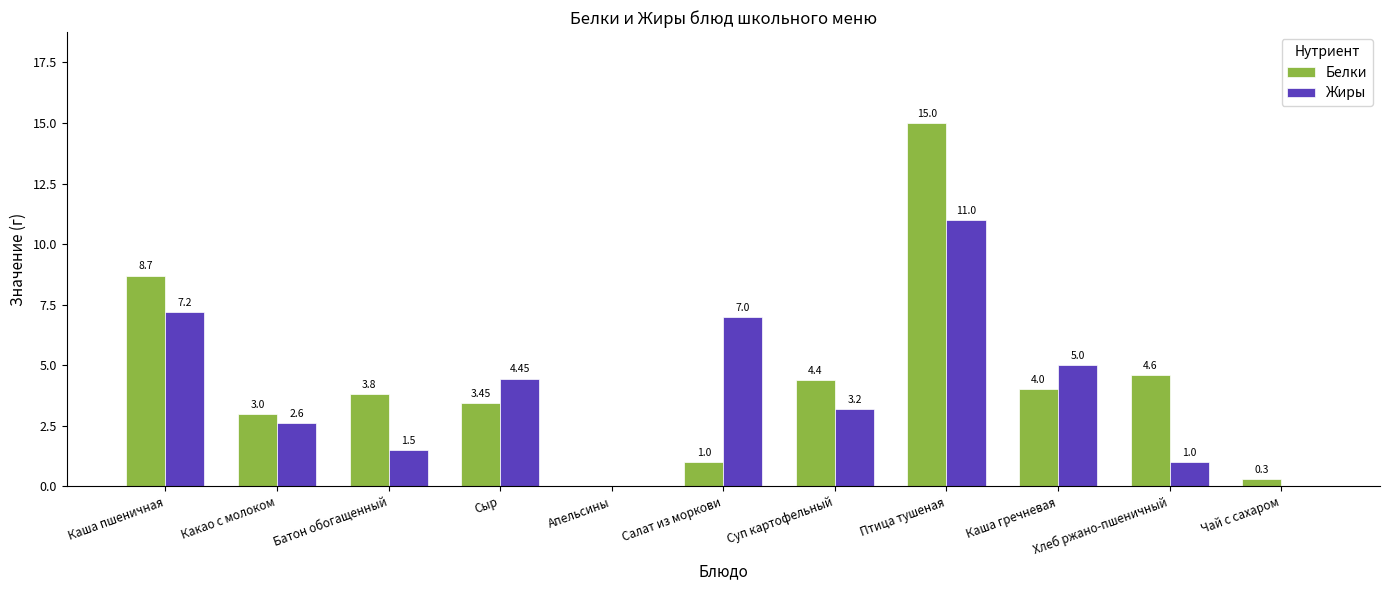

Which category has the highest value in the Белки series?

Птица тушеная